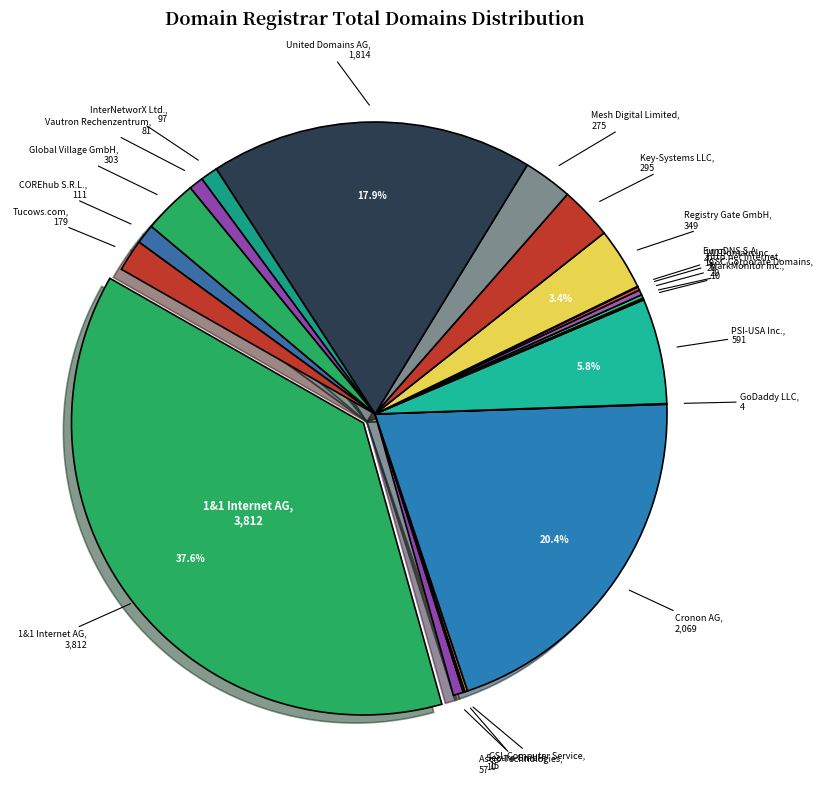

How many slices are in this pie chart?

21